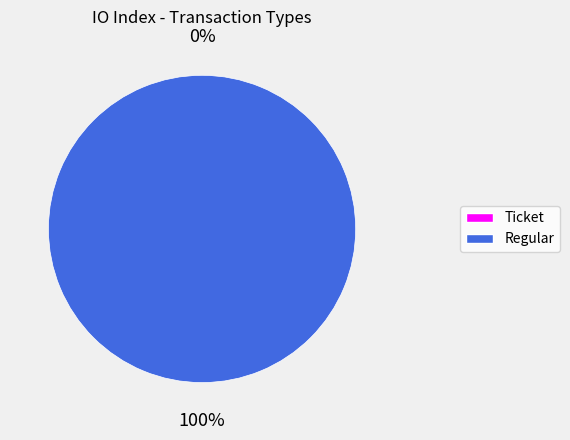

True or false: Regular (io_index=72) accounts for 100% of the total.

True